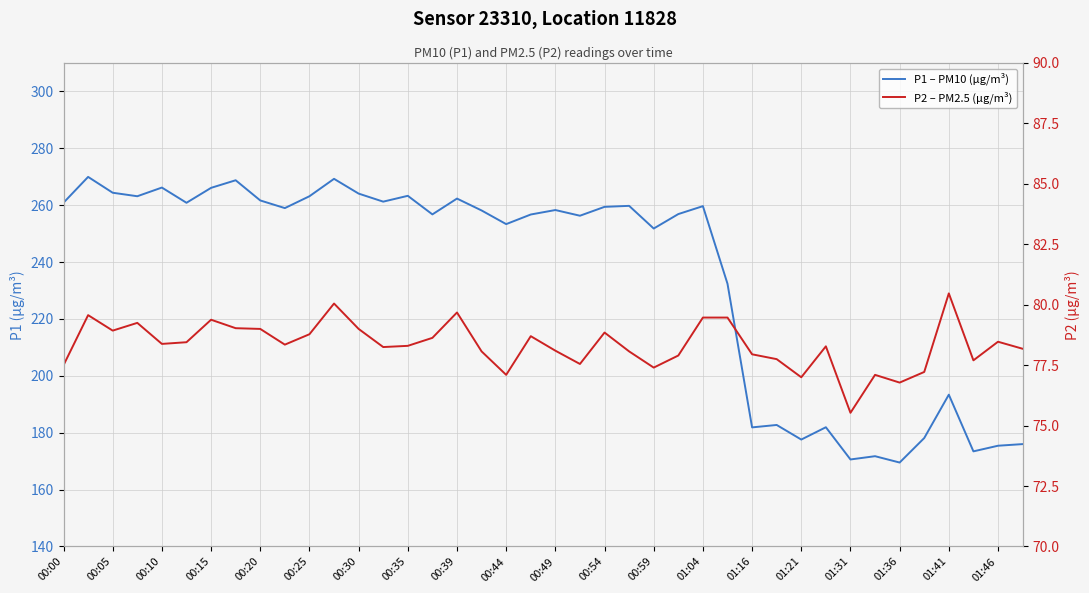

The P2 – PM2.5 (µg/m³) series shows 116.7 at 37. True or false?

False